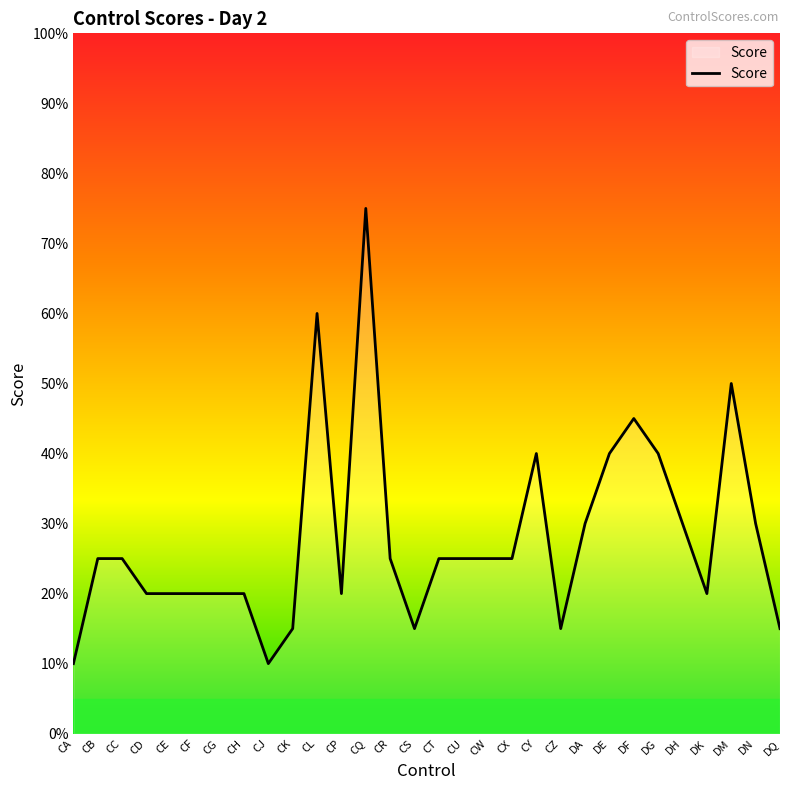

What position from the left is CG?

7